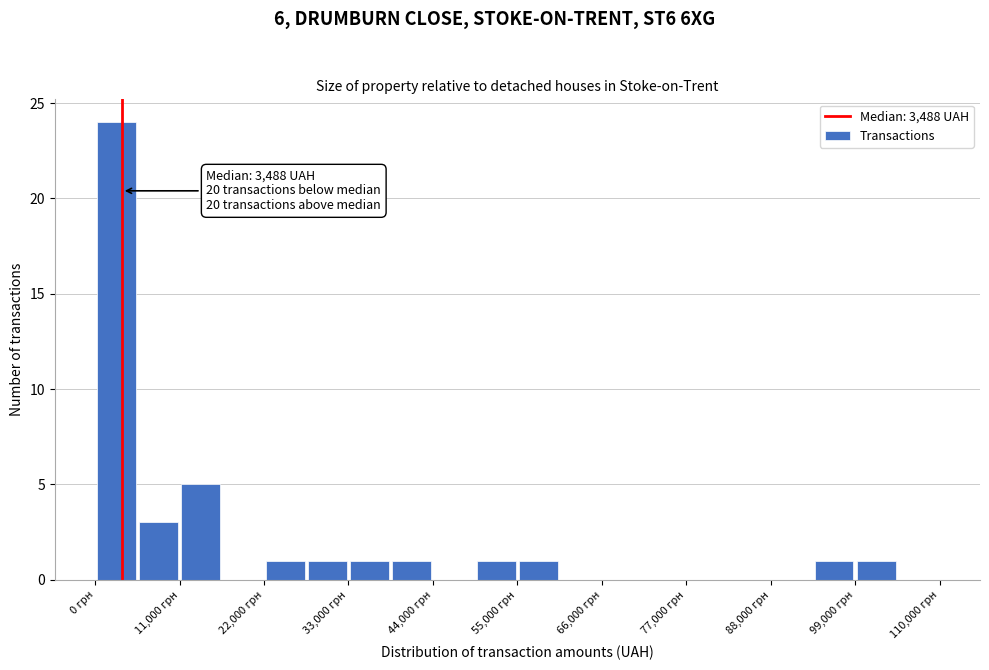

Read against the x-axis, roughly where is the centre of the tallest bar?

2000